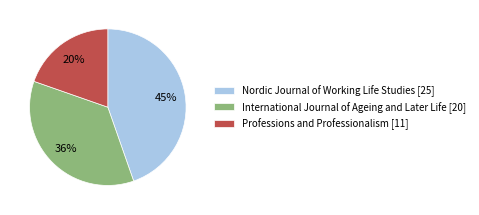

Is it true that Nordic Journal of Working Life Studies is 45% of the pie?

True